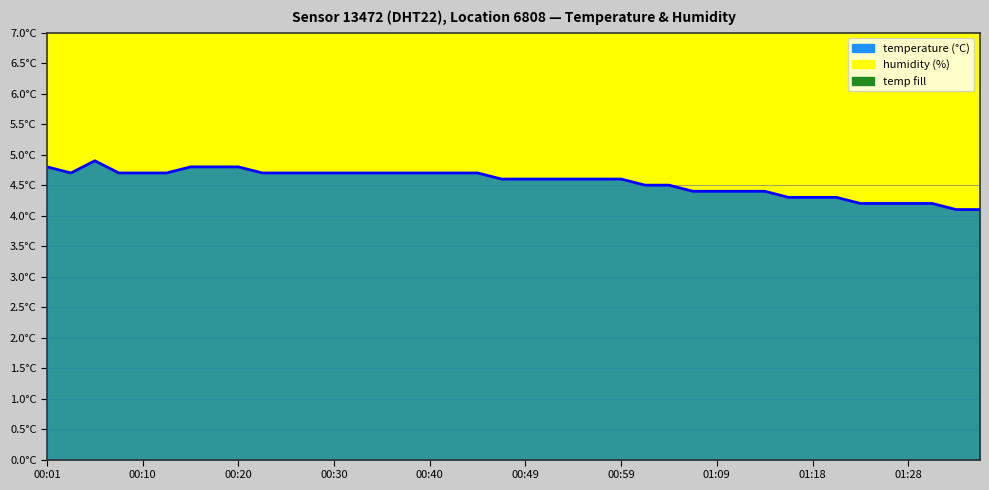

What is the change in value from 21 to 32?

-0.3